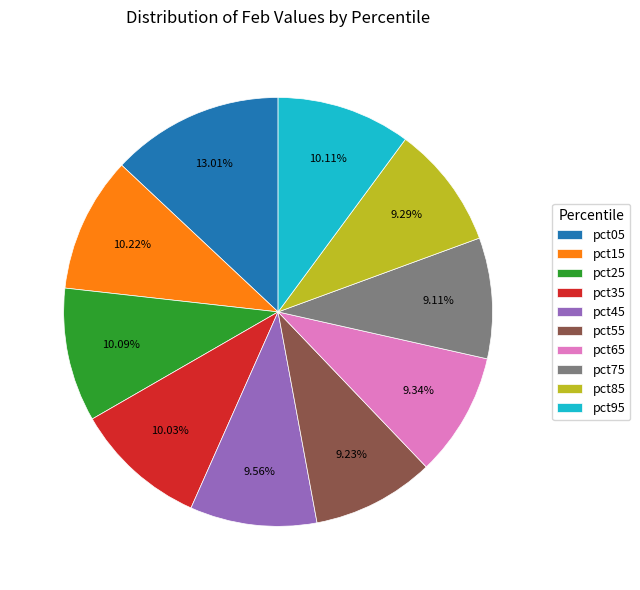

To the nearest percent, what is the difference between the pct45 and pct15 slice percentages?

1%